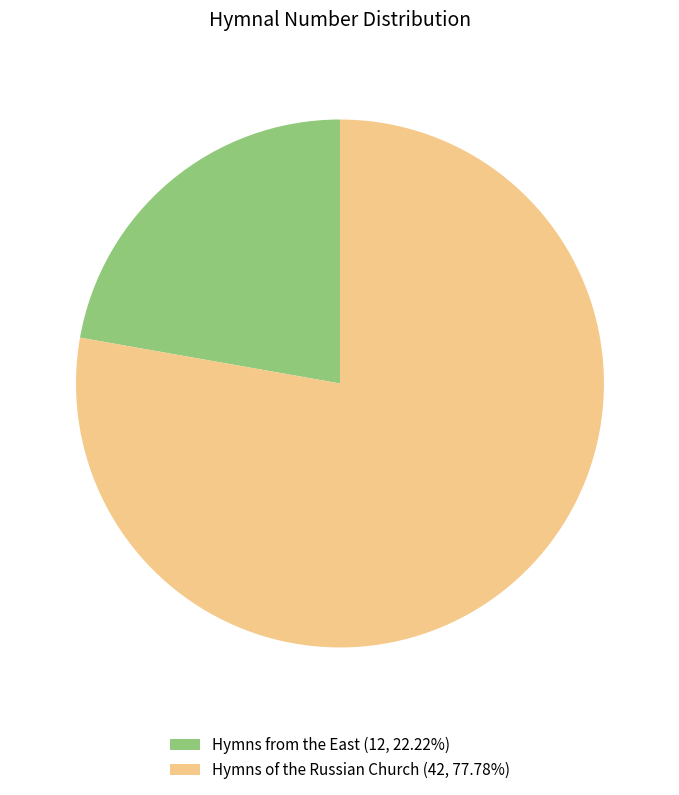

Is the sum of Hymns from the East (12, 22.22%) and Hymns of the Russian Church (42, 77.78%) greater than half?

Yes